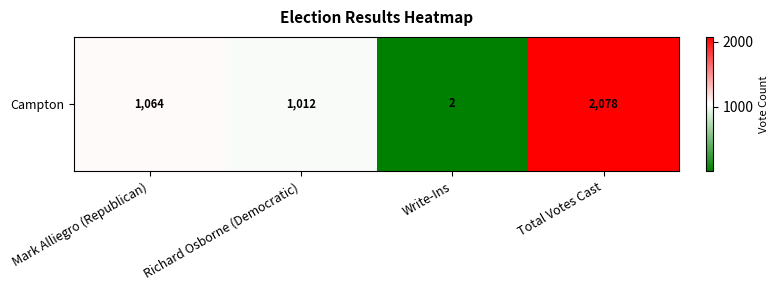

What is the difference between the maximum and minimum values?

2076